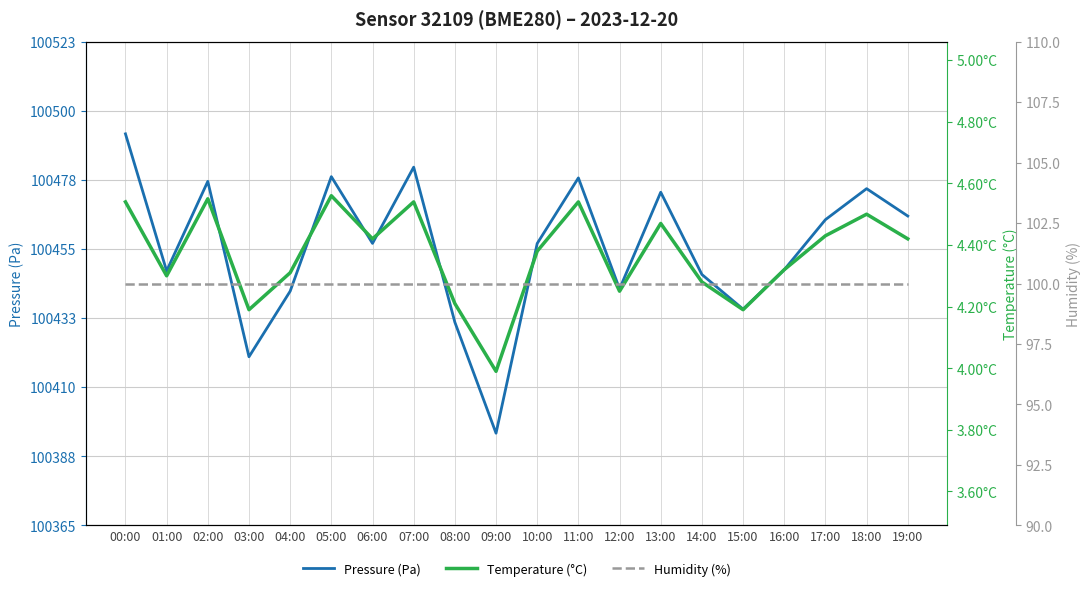

True or false: Temperature (°C) has a value of 1.6 at 03:00.

False